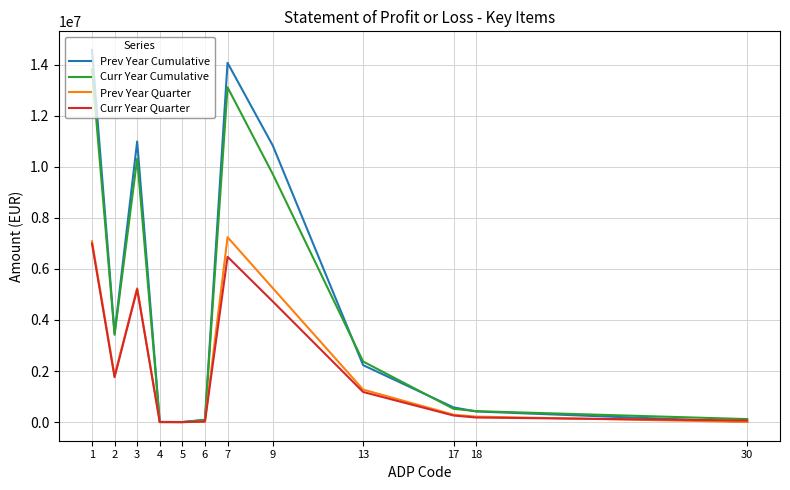

What is the highest value of the Prev Year Cumulative series?

14575116